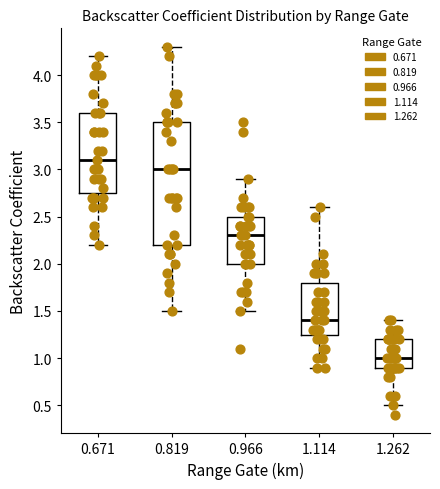

Reading left to right, read every box against the y-axis: the position of its median line, the range the box covers, and the ends of its whiskers. The values are not printed on the chart, so give them approximately, as read against the axis.

0.671: median 3.10, box 2.75 to 3.60, whiskers 2.20 to 4.20
0.819: median 3.00, box 2.20 to 3.50, whiskers 1.50 to 4.30
0.966: median 2.30, box 2.00 to 2.50, whiskers 1.50 to 2.90
1.114: median 1.40, box 1.25 to 1.80, whiskers 0.90 to 2.60
1.262: median 1.00, box 0.90 to 1.20, whiskers 0.50 to 1.40